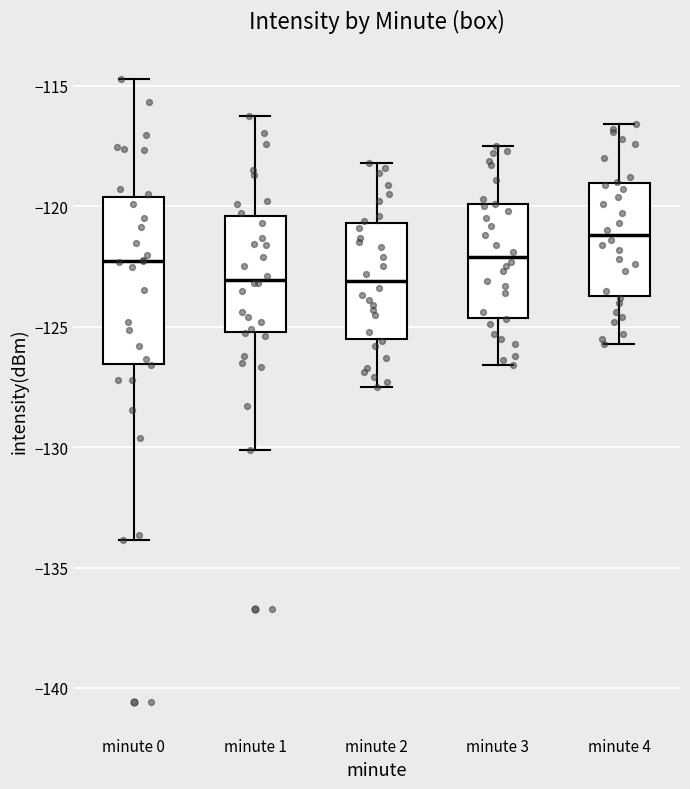

Reading left to right, transcribe this box plot: for each box, give where its median line is, the range the box spans, and where its two whiskers end, as read against the y-axis. The values are not printed on the chart, so give them approximately, as read against the axis.

minute 0: median -122.5, box -126.5 to -119.5, whiskers -134.0 to -114.5
minute 1: median -123.0, box -125.0 to -120.5, whiskers -130.0 to -116.0
minute 2: median -123.0, box -125.5 to -120.5, whiskers -127.5 to -118.0
minute 3: median -122.0, box -124.5 to -120.0, whiskers -126.5 to -117.5
minute 4: median -121.0, box -123.5 to -119.0, whiskers -125.5 to -116.5